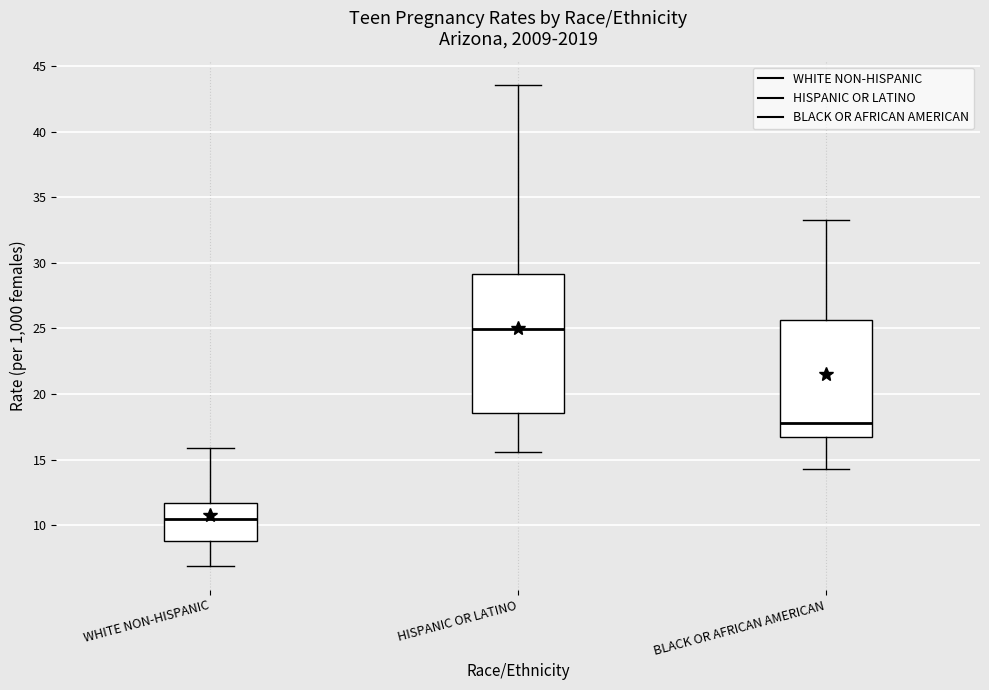

Reading left to right, read every box against the y-axis: the position of its median line, the range the box covers, and the ends of its whiskers. The values are not printed on the chart, so give them approximately, as read against the axis.

WHITE NON-HISPANIC: median 10.5, box 9.0 to 11.5, whiskers 7.0 to 16.0
HISPANIC OR LATINO: median 25.0, box 18.5 to 29.0, whiskers 15.5 to 43.5
BLACK OR AFRICAN AMERICAN: median 18.0, box 16.5 to 25.5, whiskers 14.5 to 33.5